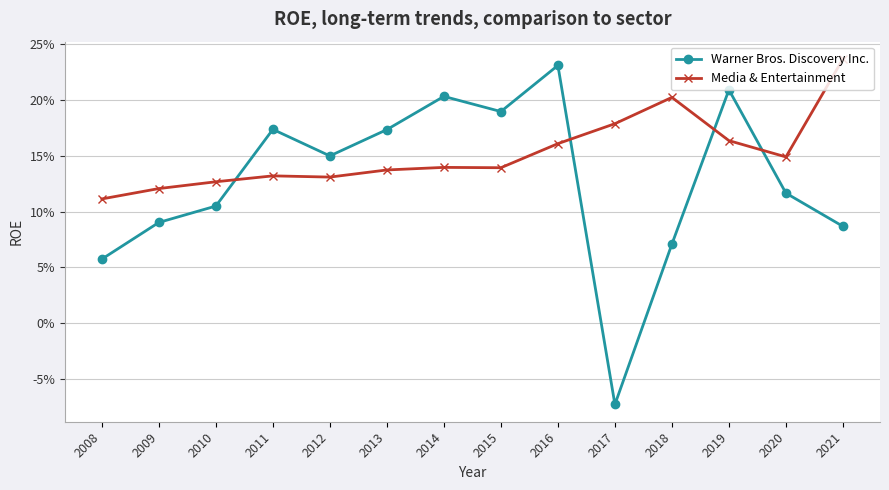

Which series changed the most between 2009 and 2010?

Warner Bros. Discovery Inc.